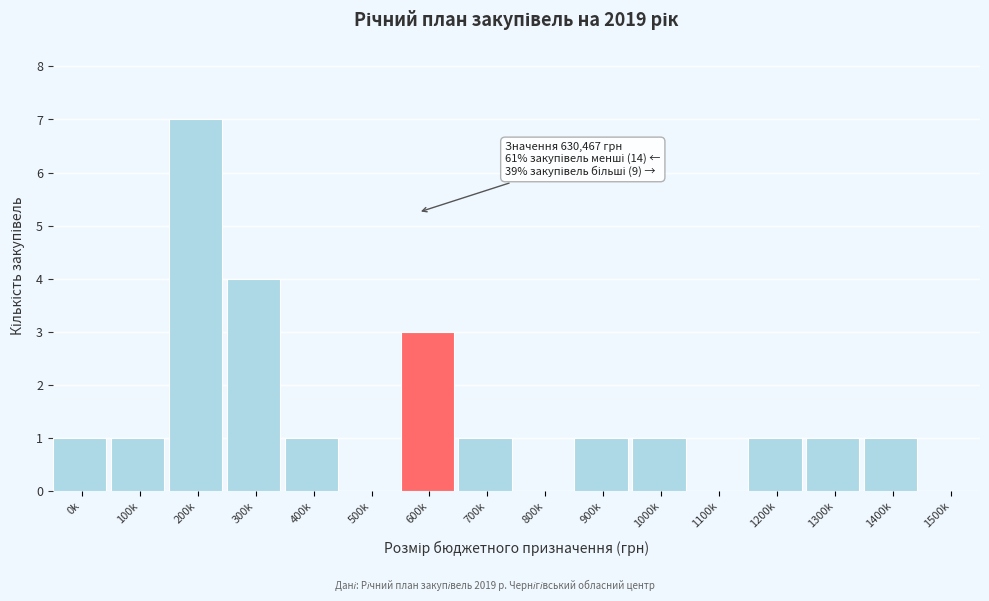

Reading right to left, extract all data points from this chart.

1500k=0	1400k=1	1300k=1	1200k=1	1100k=0	1000k=1	900k=1	800k=0	700k=1	600k=3	500k=0	400k=1	300k=4	200k=7	100k=1	0k=1